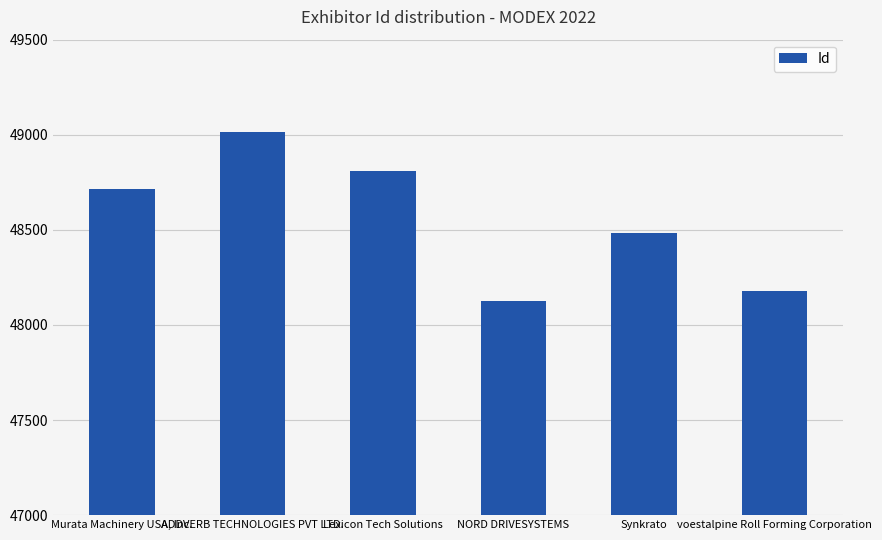

List the labels in order of value, smallest first.

NORD DRIVESYSTEMS, voestalpine Roll Forming Corporation, Synkrato, Murata Machinery USA, Inc., Lexicon Tech Solutions, ADDVERB TECHNOLOGIES PVT LTD.